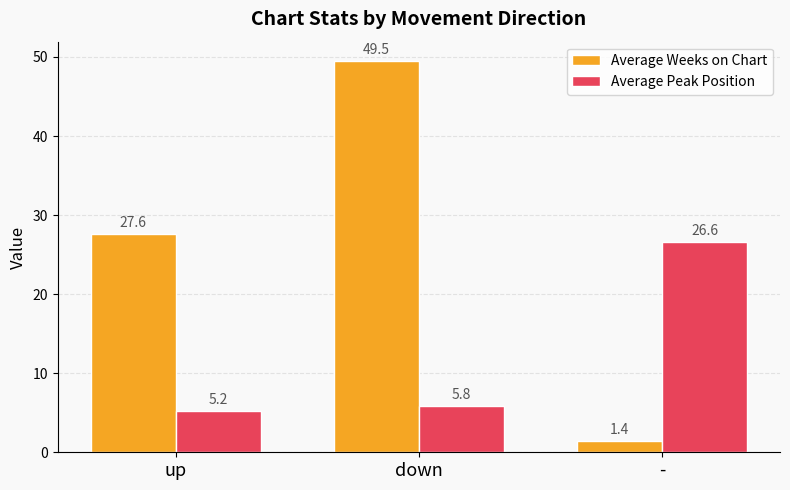

Which category has the highest value in the Average Peak Position series?

-